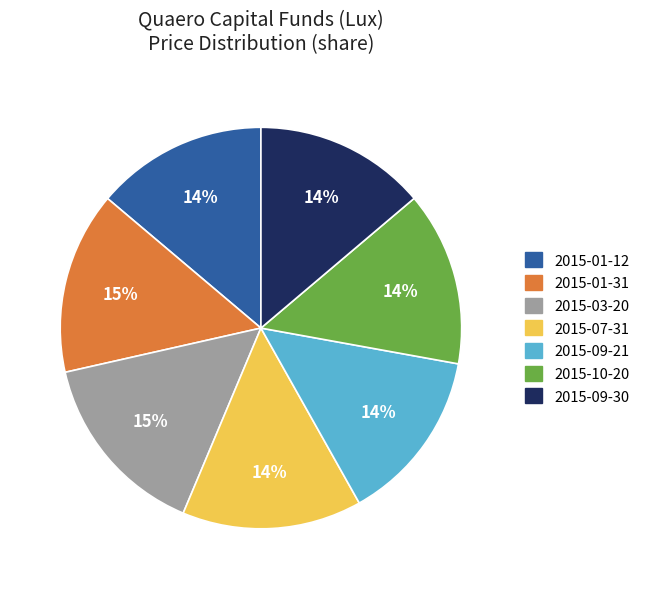

Does any single category account for the majority?

No